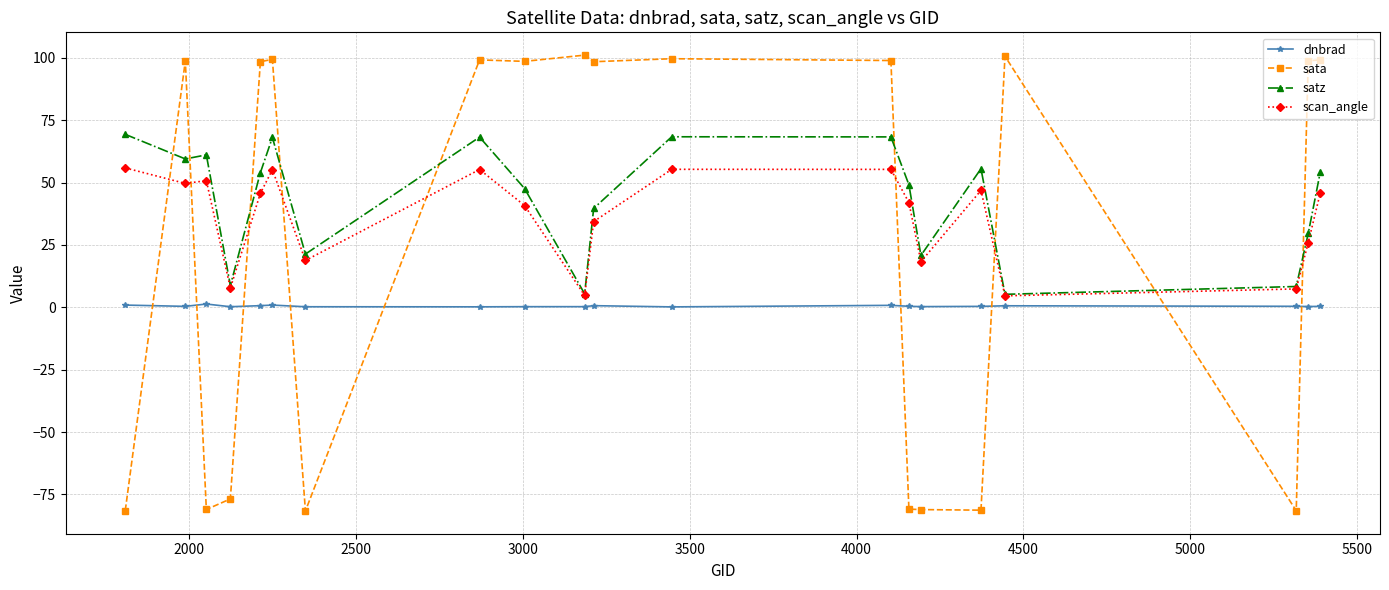

Rank the series by their average value, from highest to lowest.

satz, scan_angle, sata, dnbrad